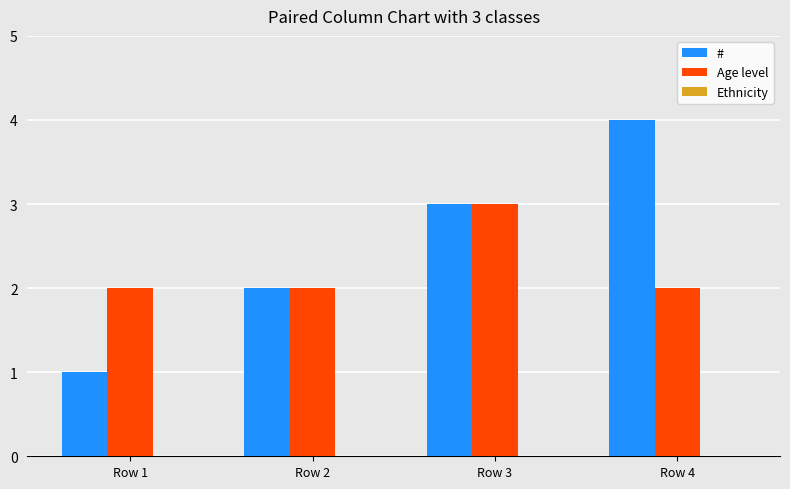

Is the value of Age level at Row 2 greater than the value of # at Row 3?

No